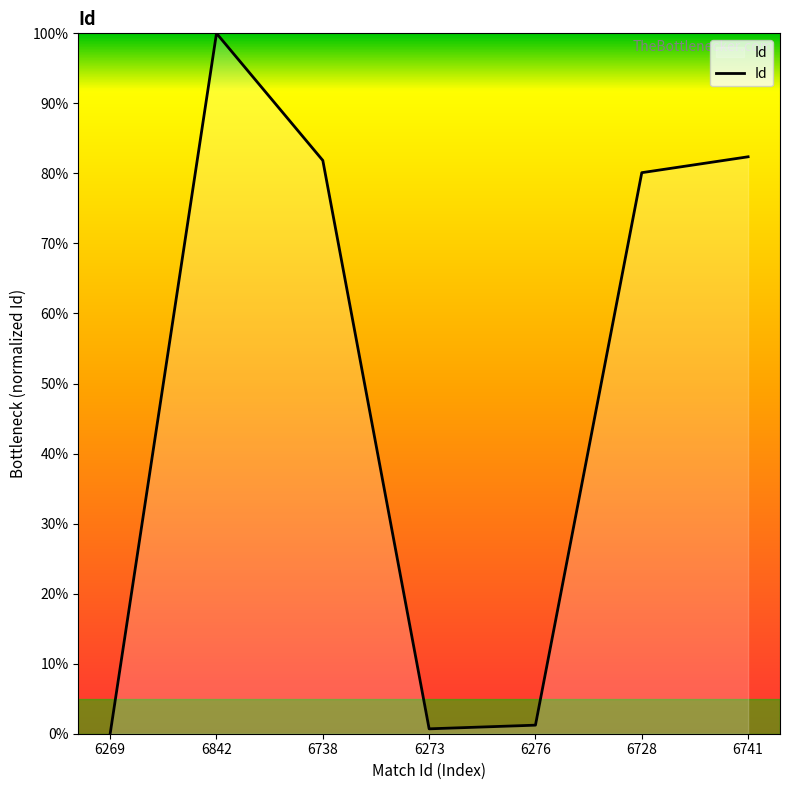

True or false: there are more than 1 points higher than both neighbors.

False